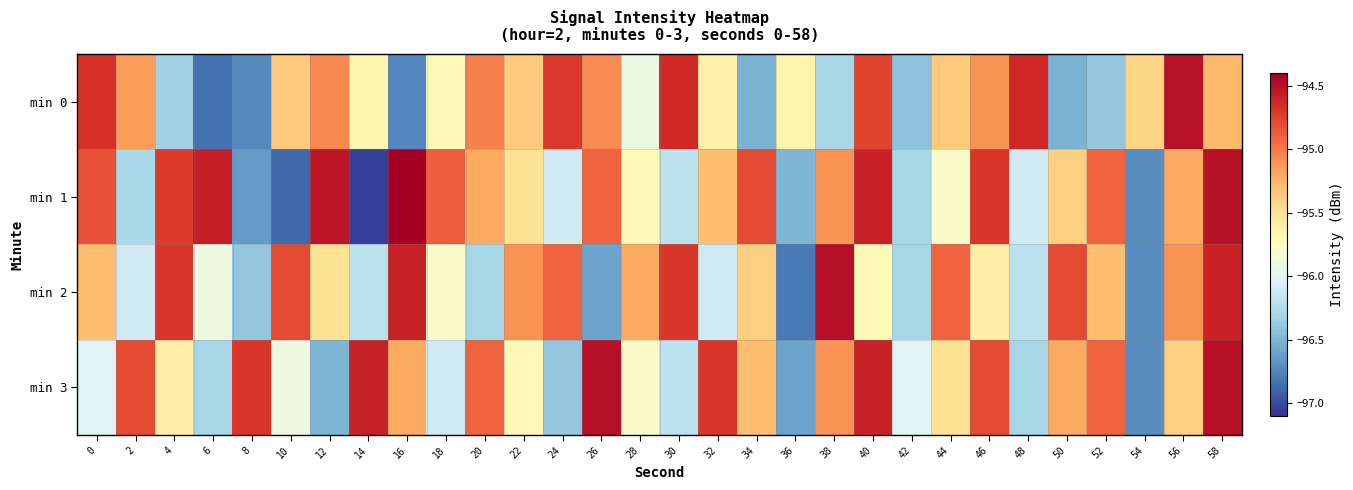

Reading left to right, list all the values displayed in this chart.

min 0: 0=-94.7	2=-95.1	4=-96.3	6=-96.8	8=-96.7	10=-95.4	12=-95.1	14=-95.7	16=-96.7	18=-95.7	20=-95.0	22=-95.4	24=-94.7	26=-95.1	28=-95.9	30=-94.6	32=-95.6	34=-96.5	36=-95.6	38=-96.3	40=-94.8	42=-96.4	44=-95.4	46=-95.1	48=-94.6	50=-96.5	52=-96.4	54=-95.4	56=-94.5	58=-95.3
min 1: 0=-94.8	2=-96.3	4=-94.7	6=-94.6	8=-96.6	10=-96.9	12=-94.5	14=-97.0	16=-94.4	18=-94.9	20=-95.2	22=-95.5	24=-96.1	26=-94.9	28=-95.7	30=-96.2	32=-95.3	34=-94.8	36=-96.5	38=-95.1	40=-94.6	42=-96.3	44=-95.8	46=-94.7	48=-96.1	50=-95.4	52=-94.9	54=-96.7	56=-95.2	58=-94.5
min 2: 0=-95.3	2=-96.1	4=-94.7	6=-95.9	8=-96.4	10=-94.8	12=-95.5	14=-96.2	16=-94.6	18=-95.8	20=-96.3	22=-95.1	24=-94.9	26=-96.6	28=-95.2	30=-94.7	32=-96.1	34=-95.4	36=-96.8	38=-94.5	40=-95.7	42=-96.3	44=-94.9	46=-95.6	48=-96.2	50=-94.8	52=-95.3	54=-96.7	56=-95.1	58=-94.6
min 3: 0=-96.0	2=-94.8	4=-95.6	6=-96.3	8=-94.7	10=-95.9	12=-96.5	14=-94.6	16=-95.2	18=-96.1	20=-94.9	22=-95.7	24=-96.4	26=-94.5	28=-95.8	30=-96.2	32=-94.7	34=-95.3	36=-96.6	38=-95.1	40=-94.6	42=-96.0	44=-95.5	46=-94.8	48=-96.3	50=-95.2	52=-94.9	54=-96.7	56=-95.4	58=-94.5